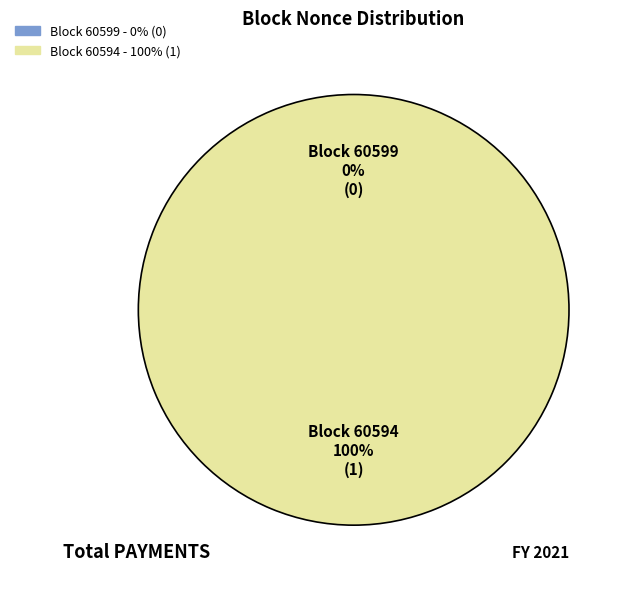

What is the change in value from 60599 to 60594?

+1